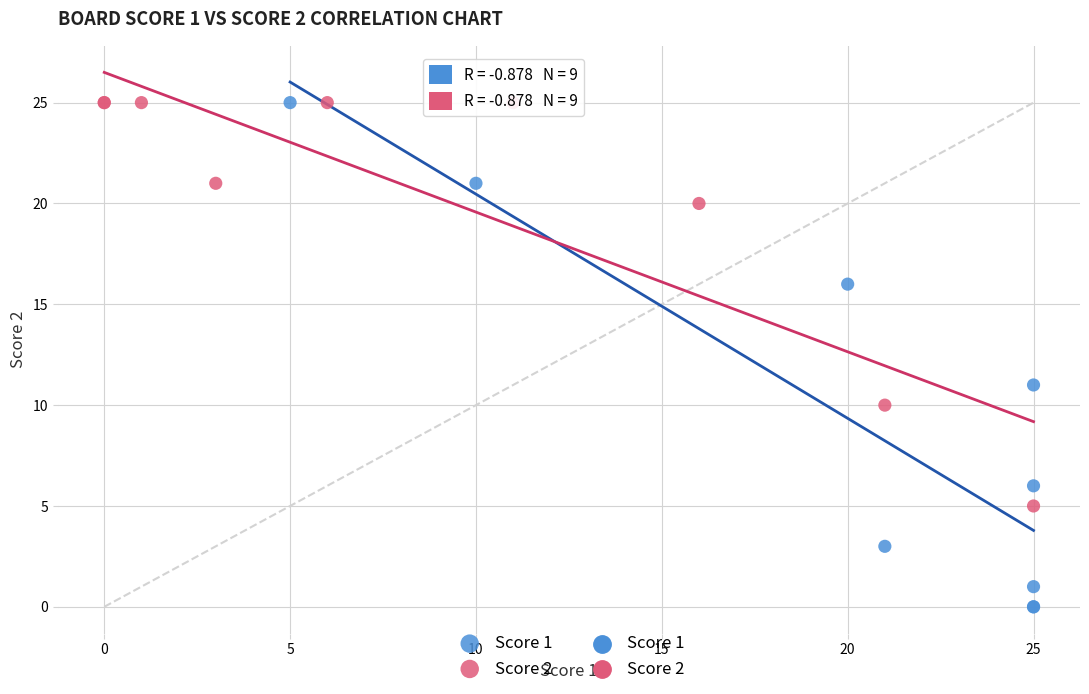

Which series has the widest spread of Y values?

Score 1